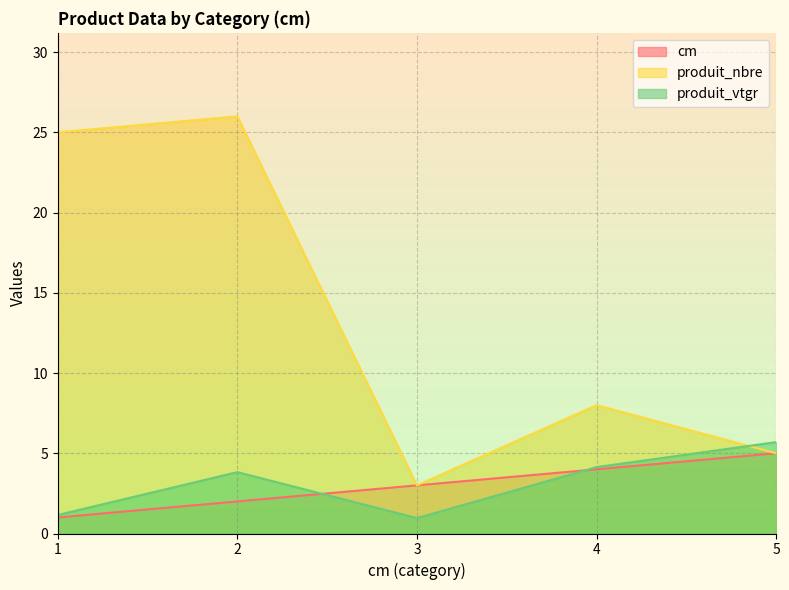

Rank the series by their maximum value, from highest to lowest.

produit_nbre, produit_vtgr, cm